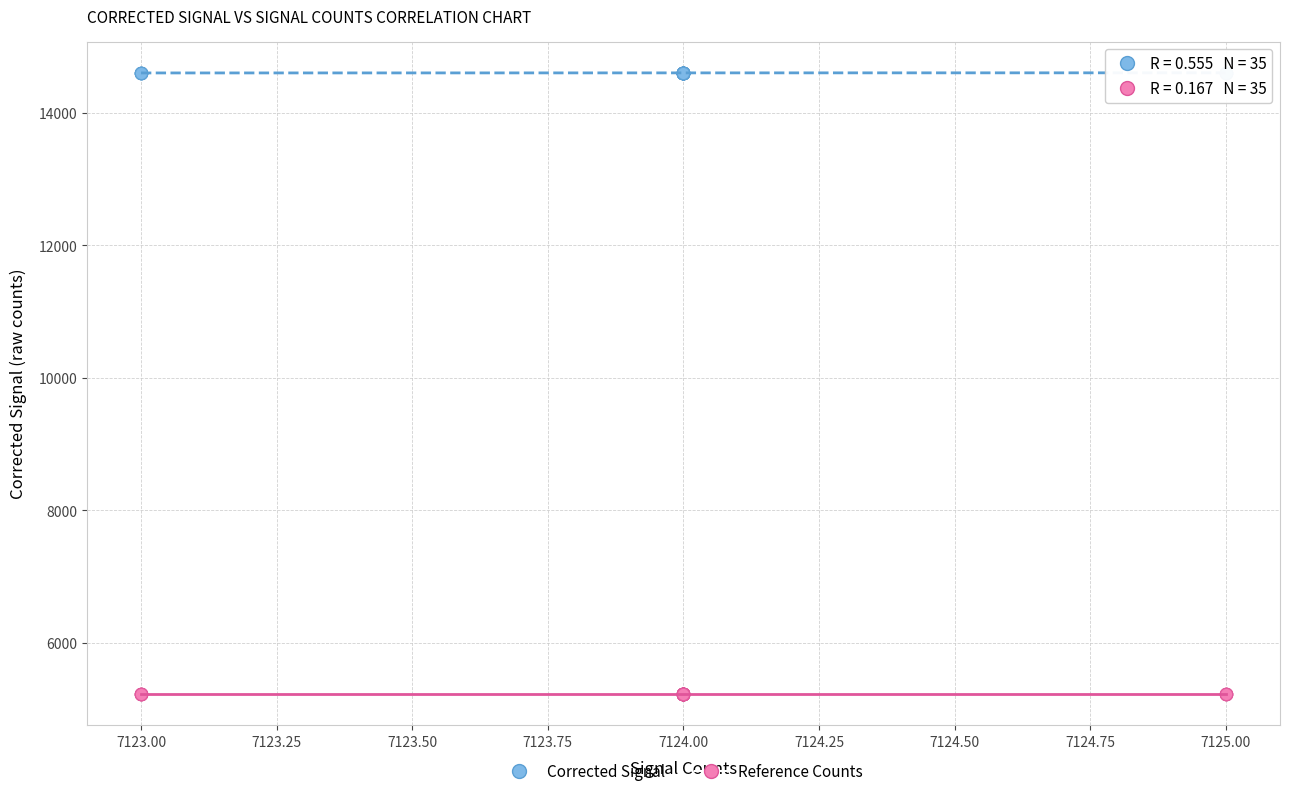

Which series contains the highest Y value?

Corrected Signal